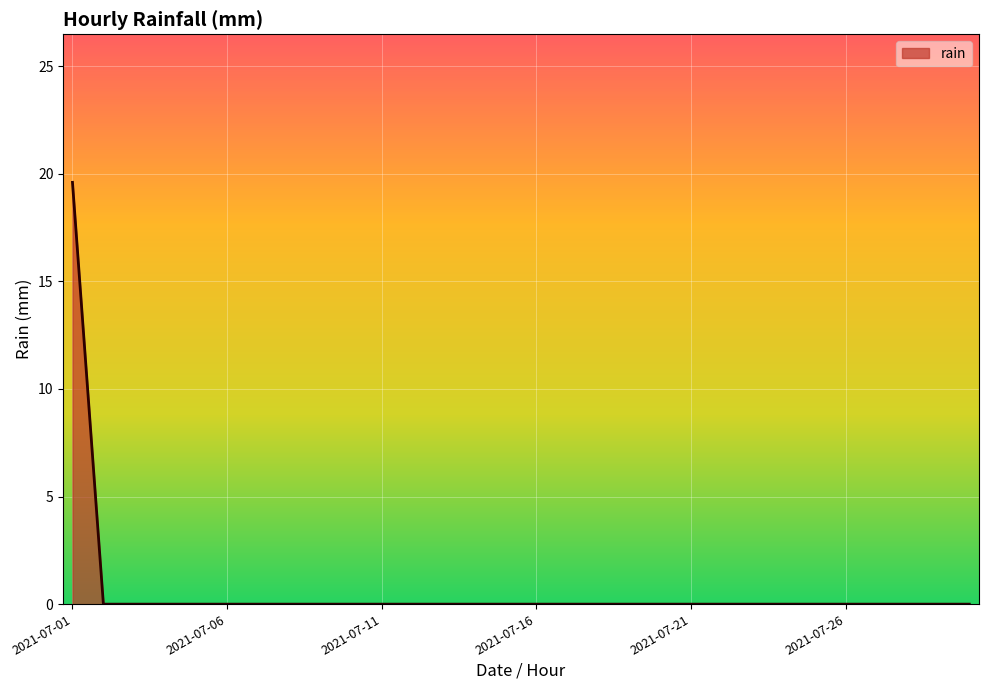

What is the maximum value shown in the chart?

19.6